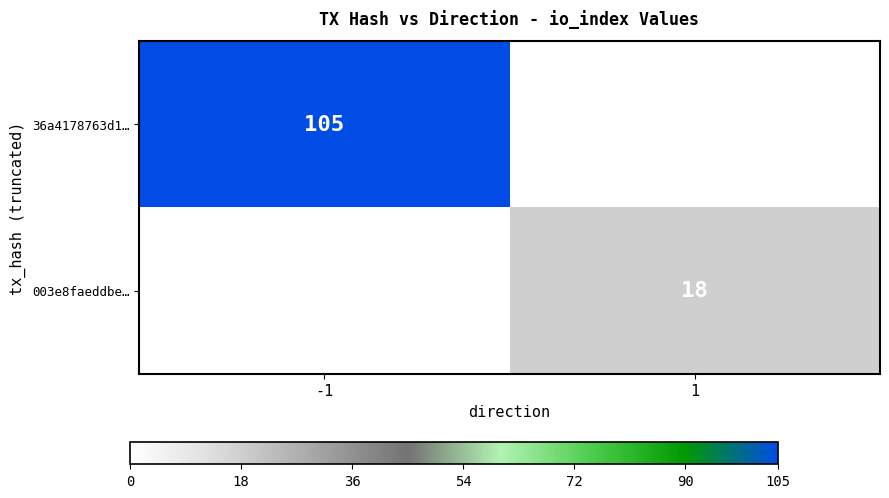

How many distinct data groups are displayed?

2